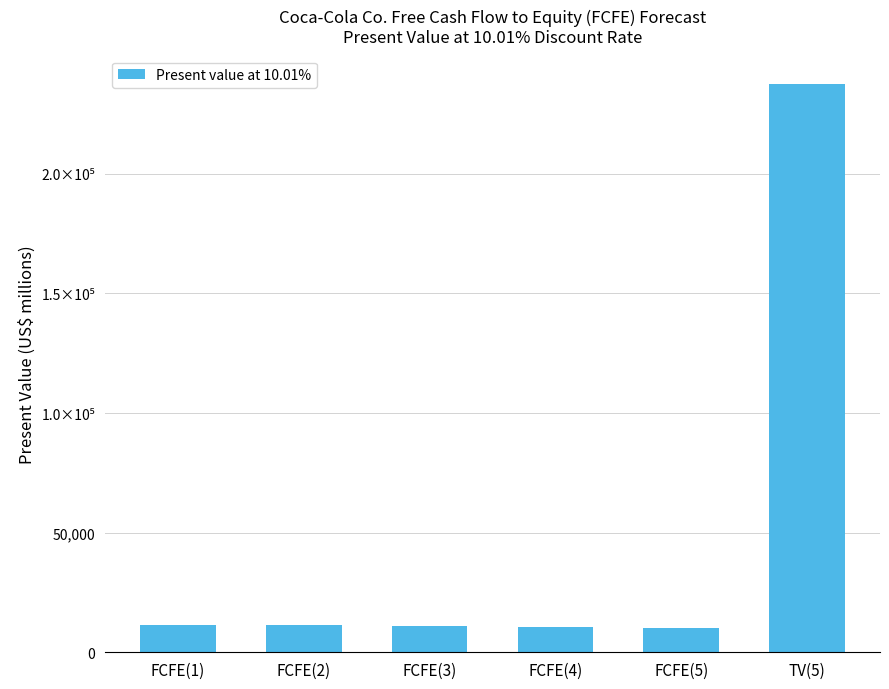

Are the bars horizontal?

No